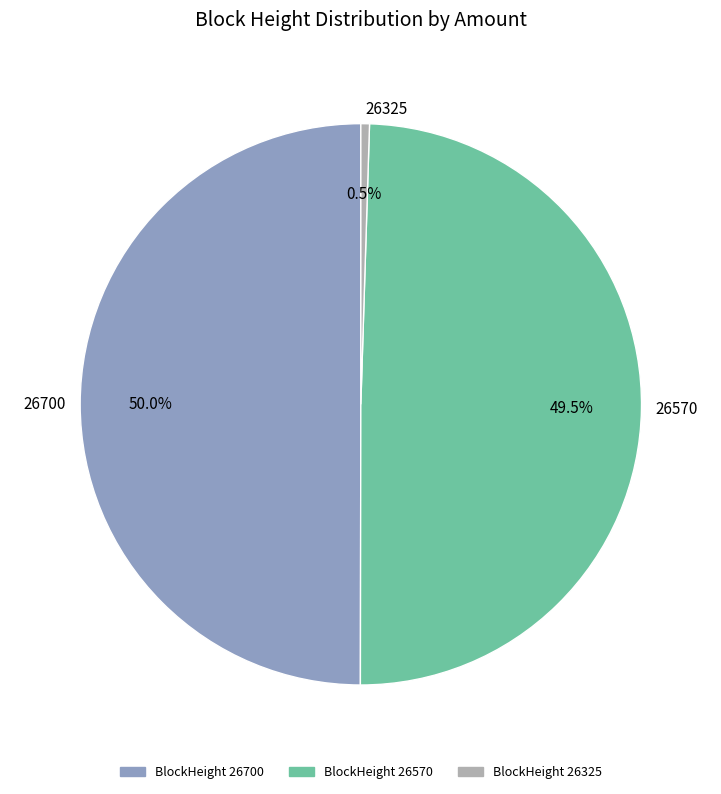

Do 26700 and 26570 together represent more than half of the pie?

Yes